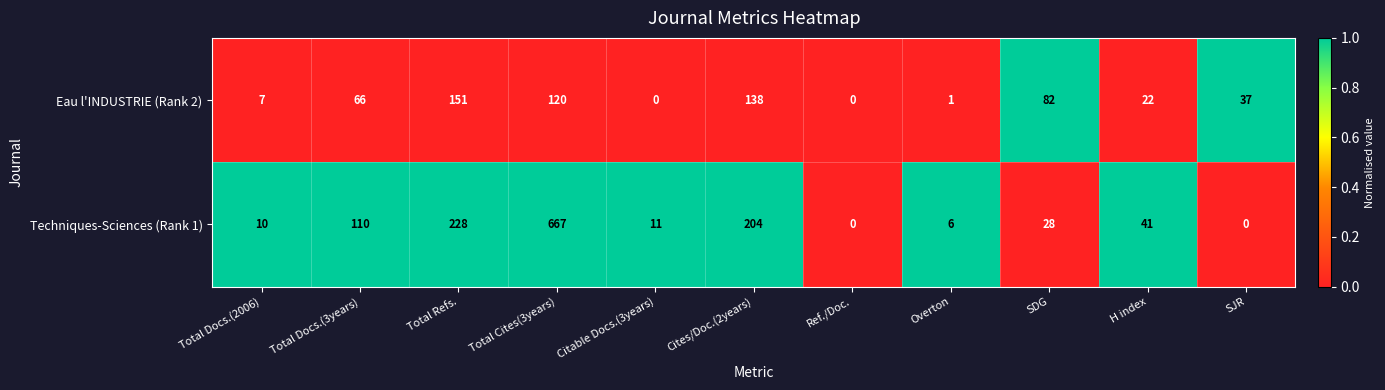

True or false: Eau l'INDUSTRIE (Rank 2) has a value of 2 at Overton.

False